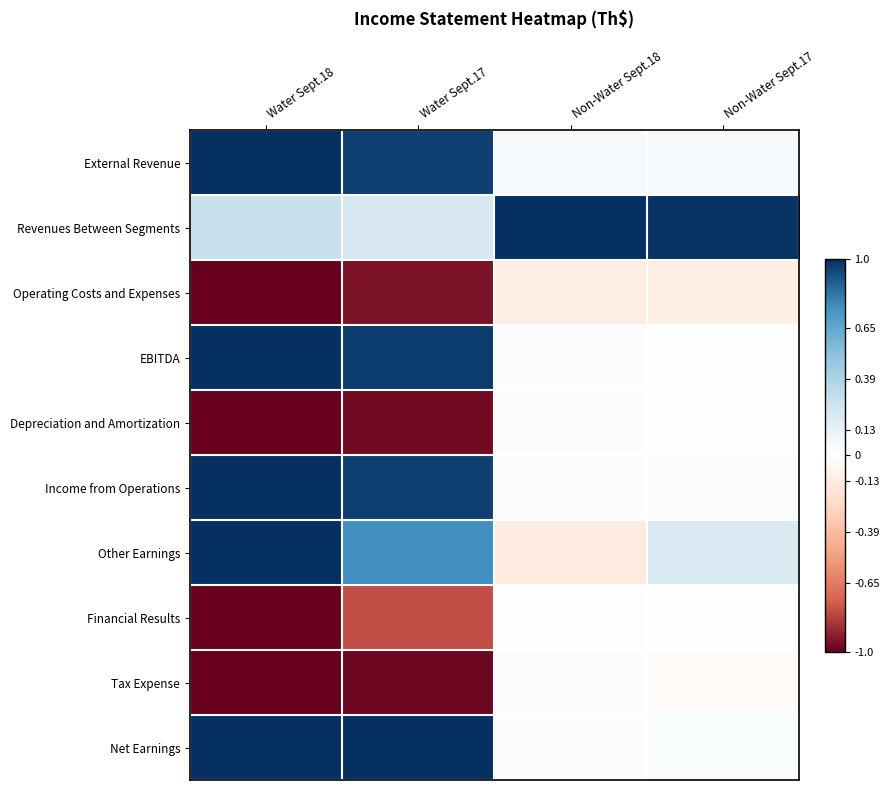

What is the maximum value shown in the chart?

1.0